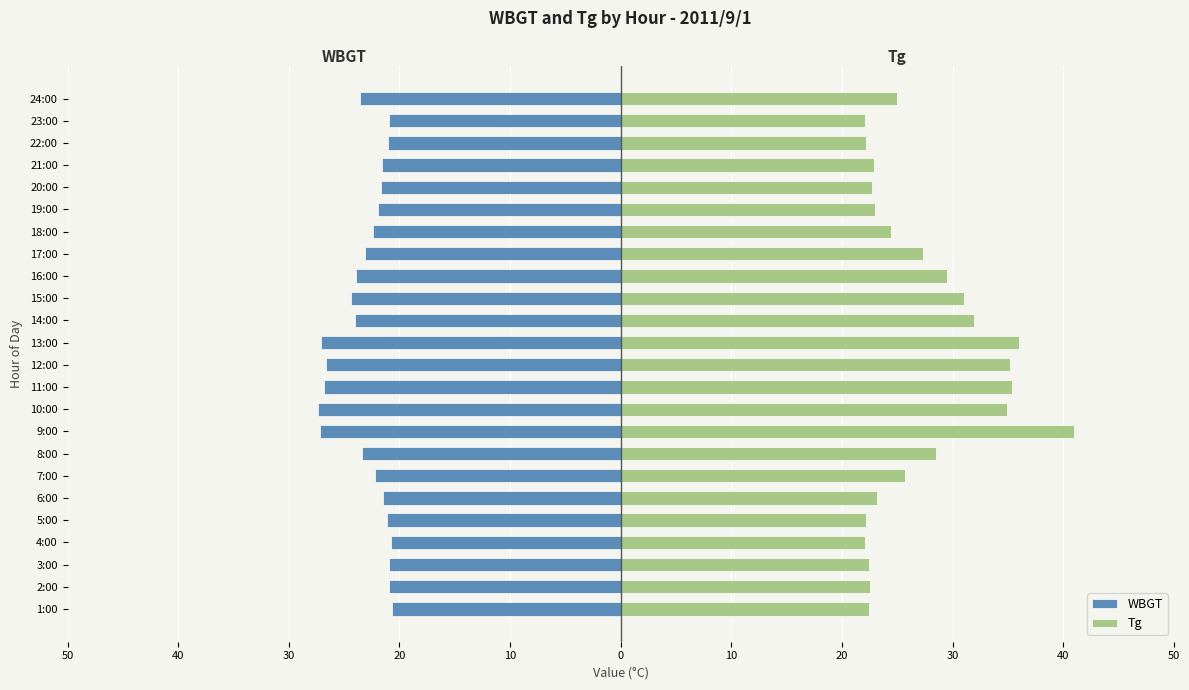

Rank the series by their average value, from highest to lowest.

Tg, WBGT